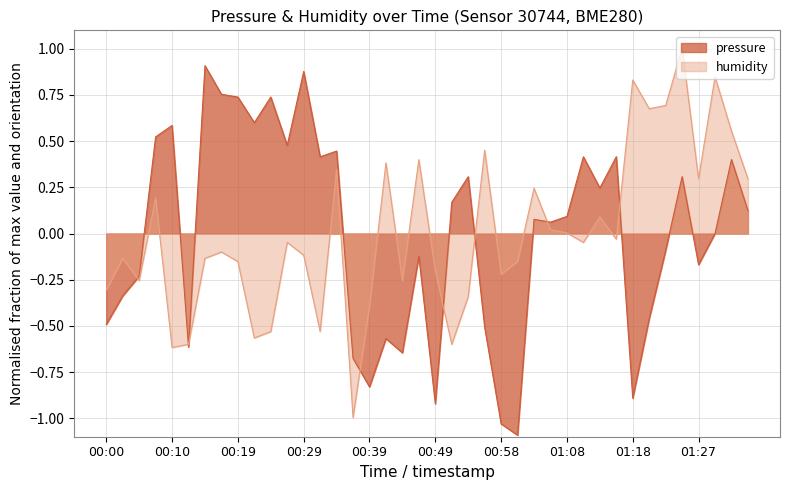

Between 01:01 and 01:03, which is larger?

01:03